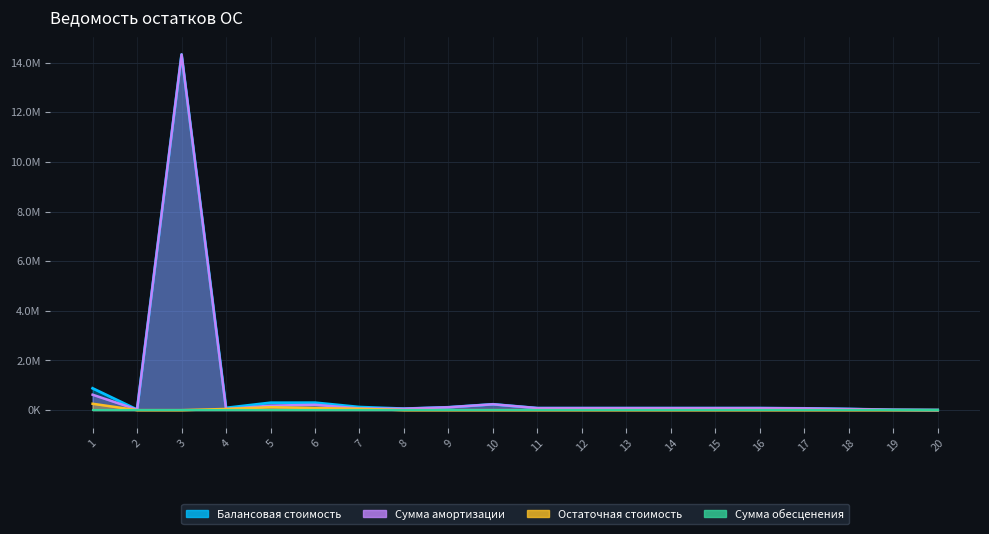

What is the minimum value for Сумма амортизации?

4500.0